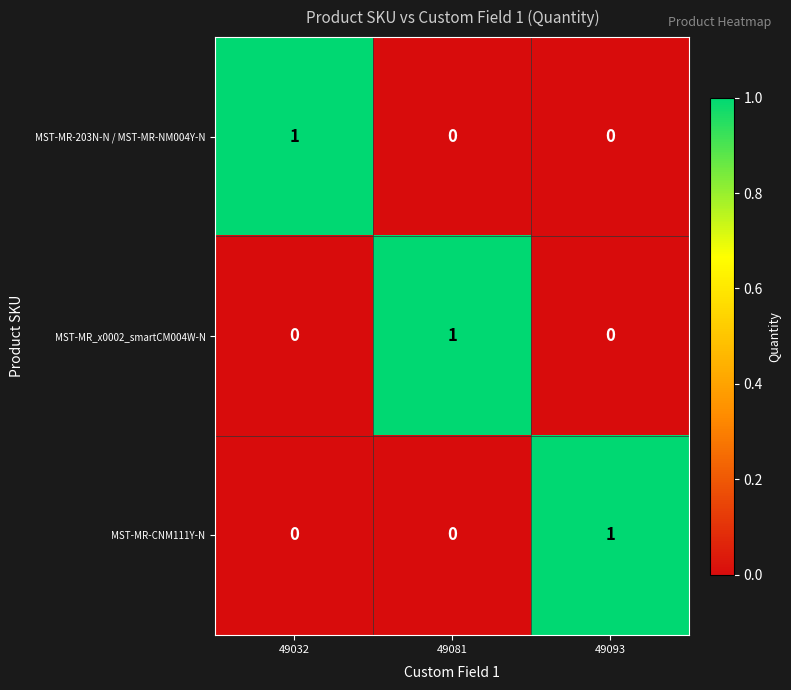

Count the MST-MR-CNM111Y-N values in the range 0 to 1.

3